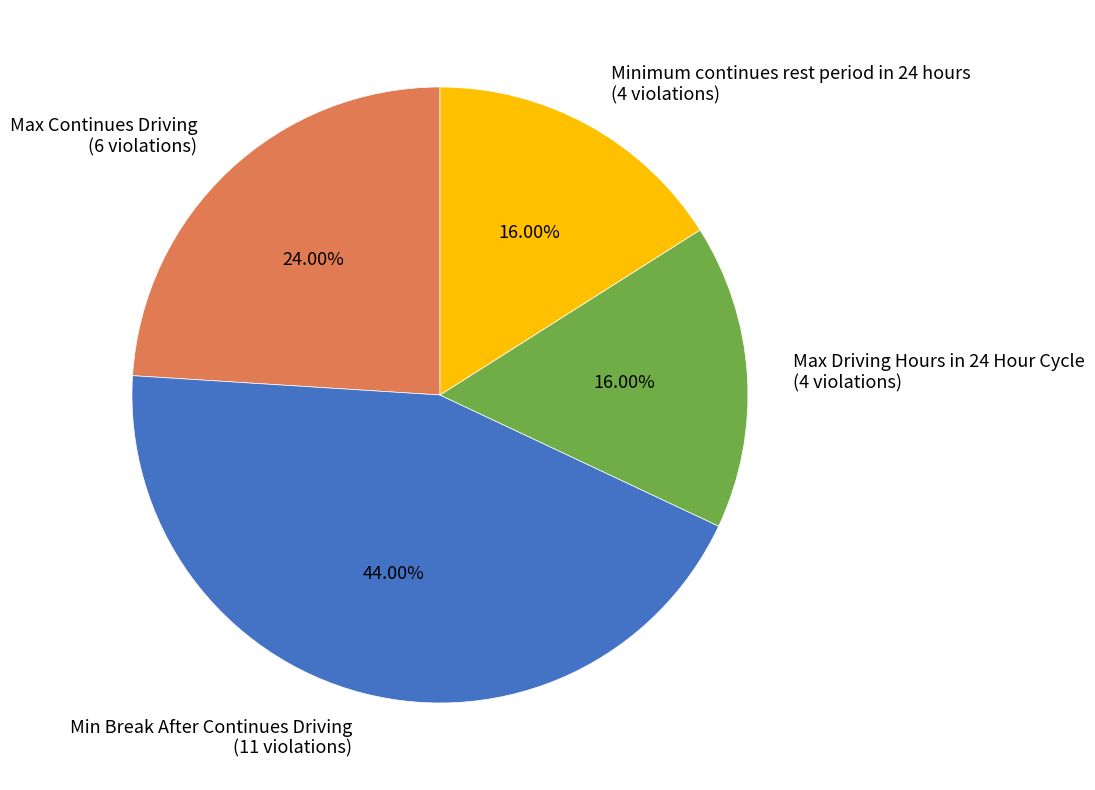

What is the ratio of the value at Minimum continues rest period in 24 hours (4 violations) to the value at Max Continues Driving (6 violations)?

0.7